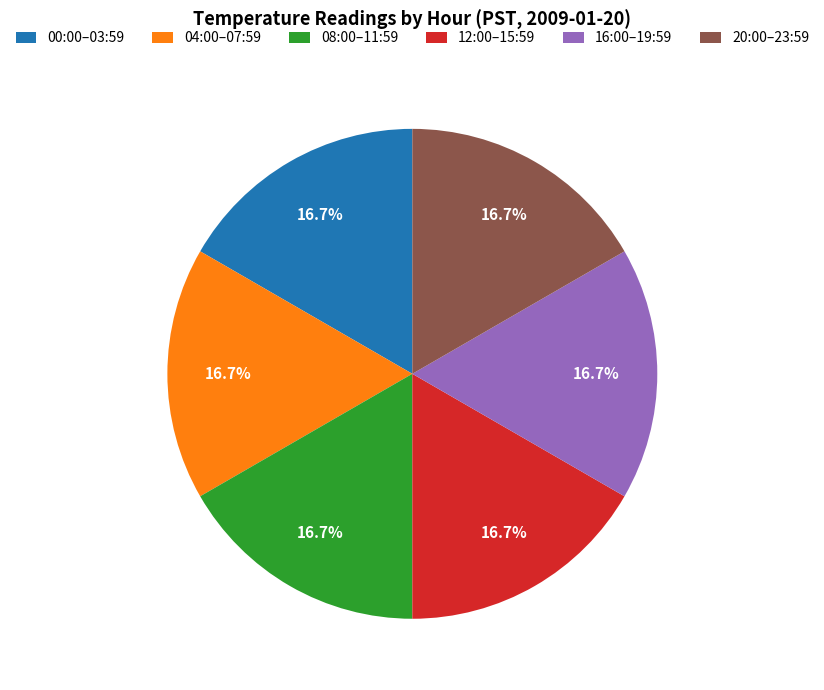

What is the ratio of the value at 16:00–19:59 to the value at 12:00–15:59?

1.0